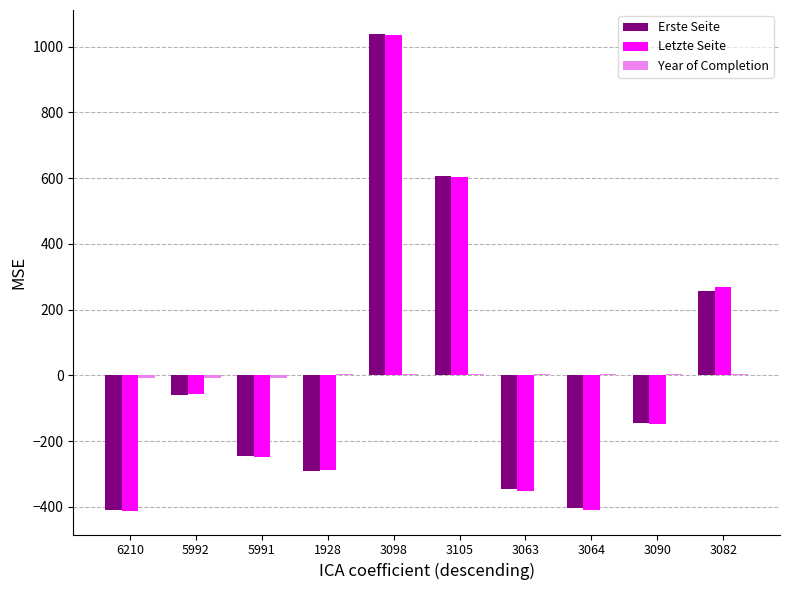

At which label is Erste Seite closest to 314?

3082